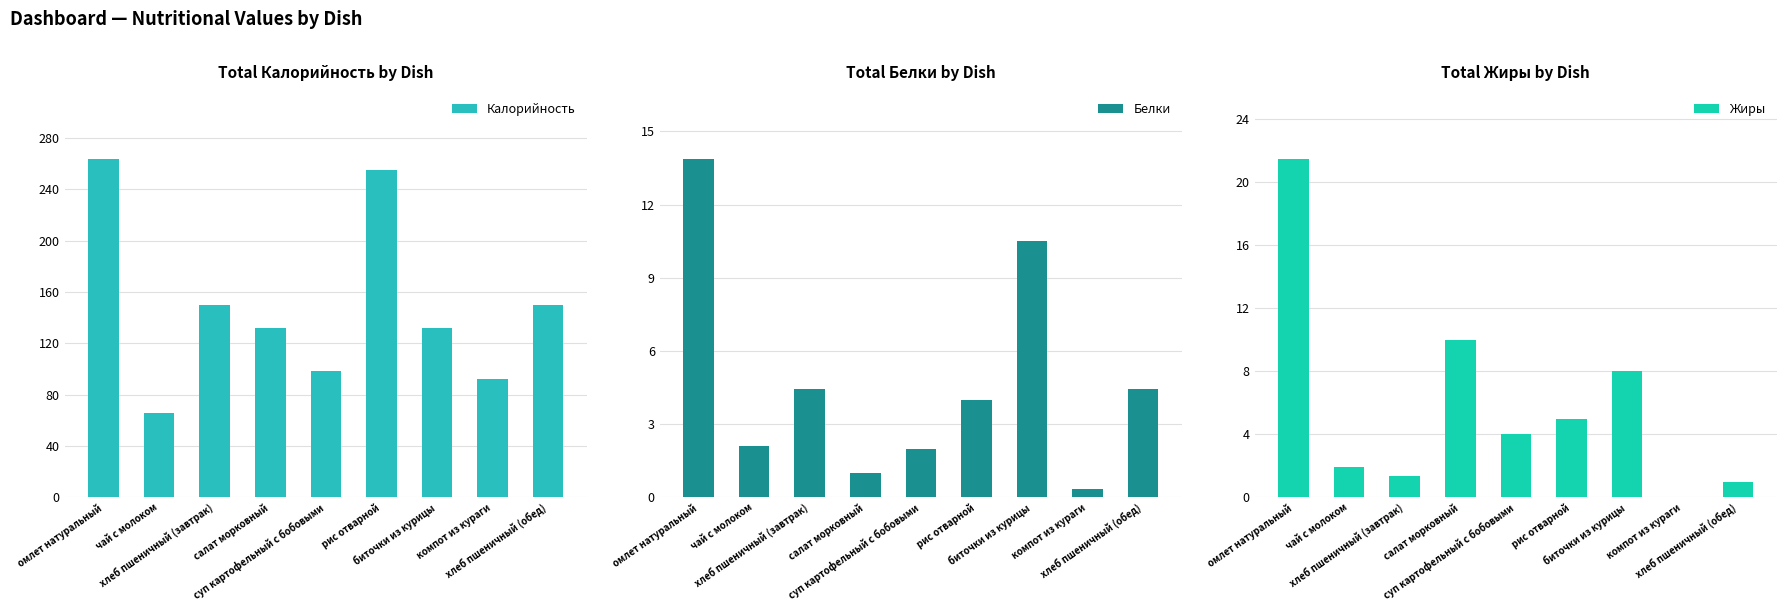

What is the label of the 1st bar from the right?

хлеб пшеничный (обед)